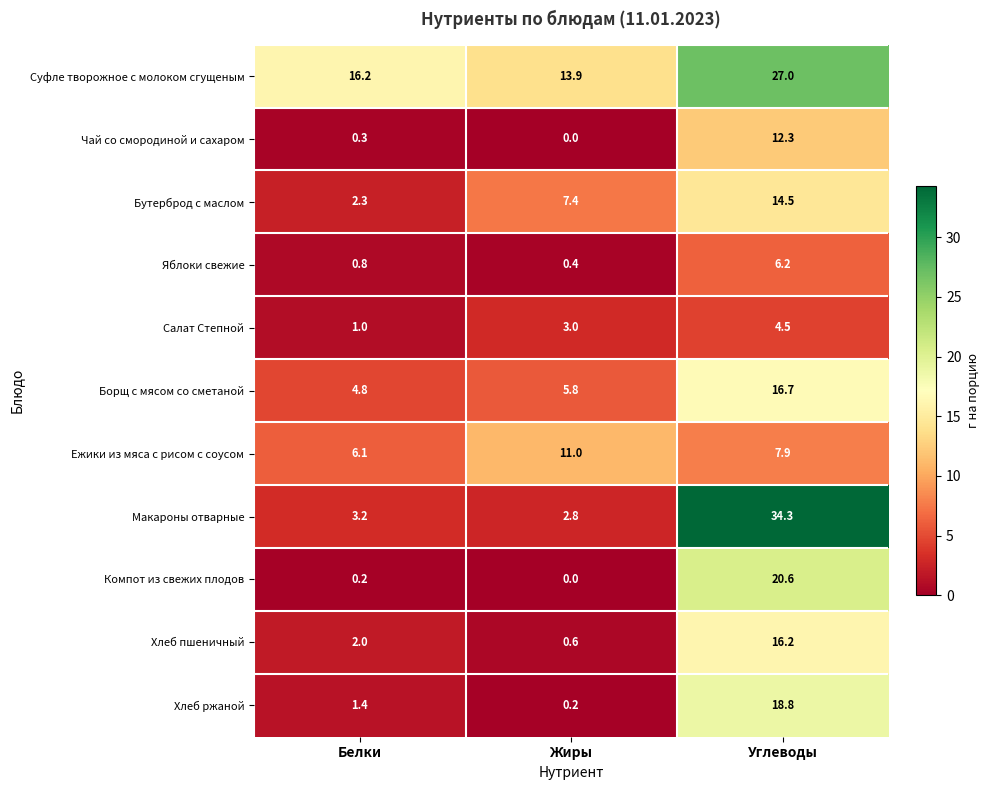

Rank the series at Белки from lowest to highest value.

Компот из свежих плодов, Чай со смородиной и сахаром, Яблоки свежие, Салат Степной, Хлеб ржаной, Хлеб пшеничный, Бутерброд с маслом, Макароны отварные, Борщ с мясом со сметаной, Ежики из мяса с рисом с соусом, Суфле творожное с молоком сгущеным